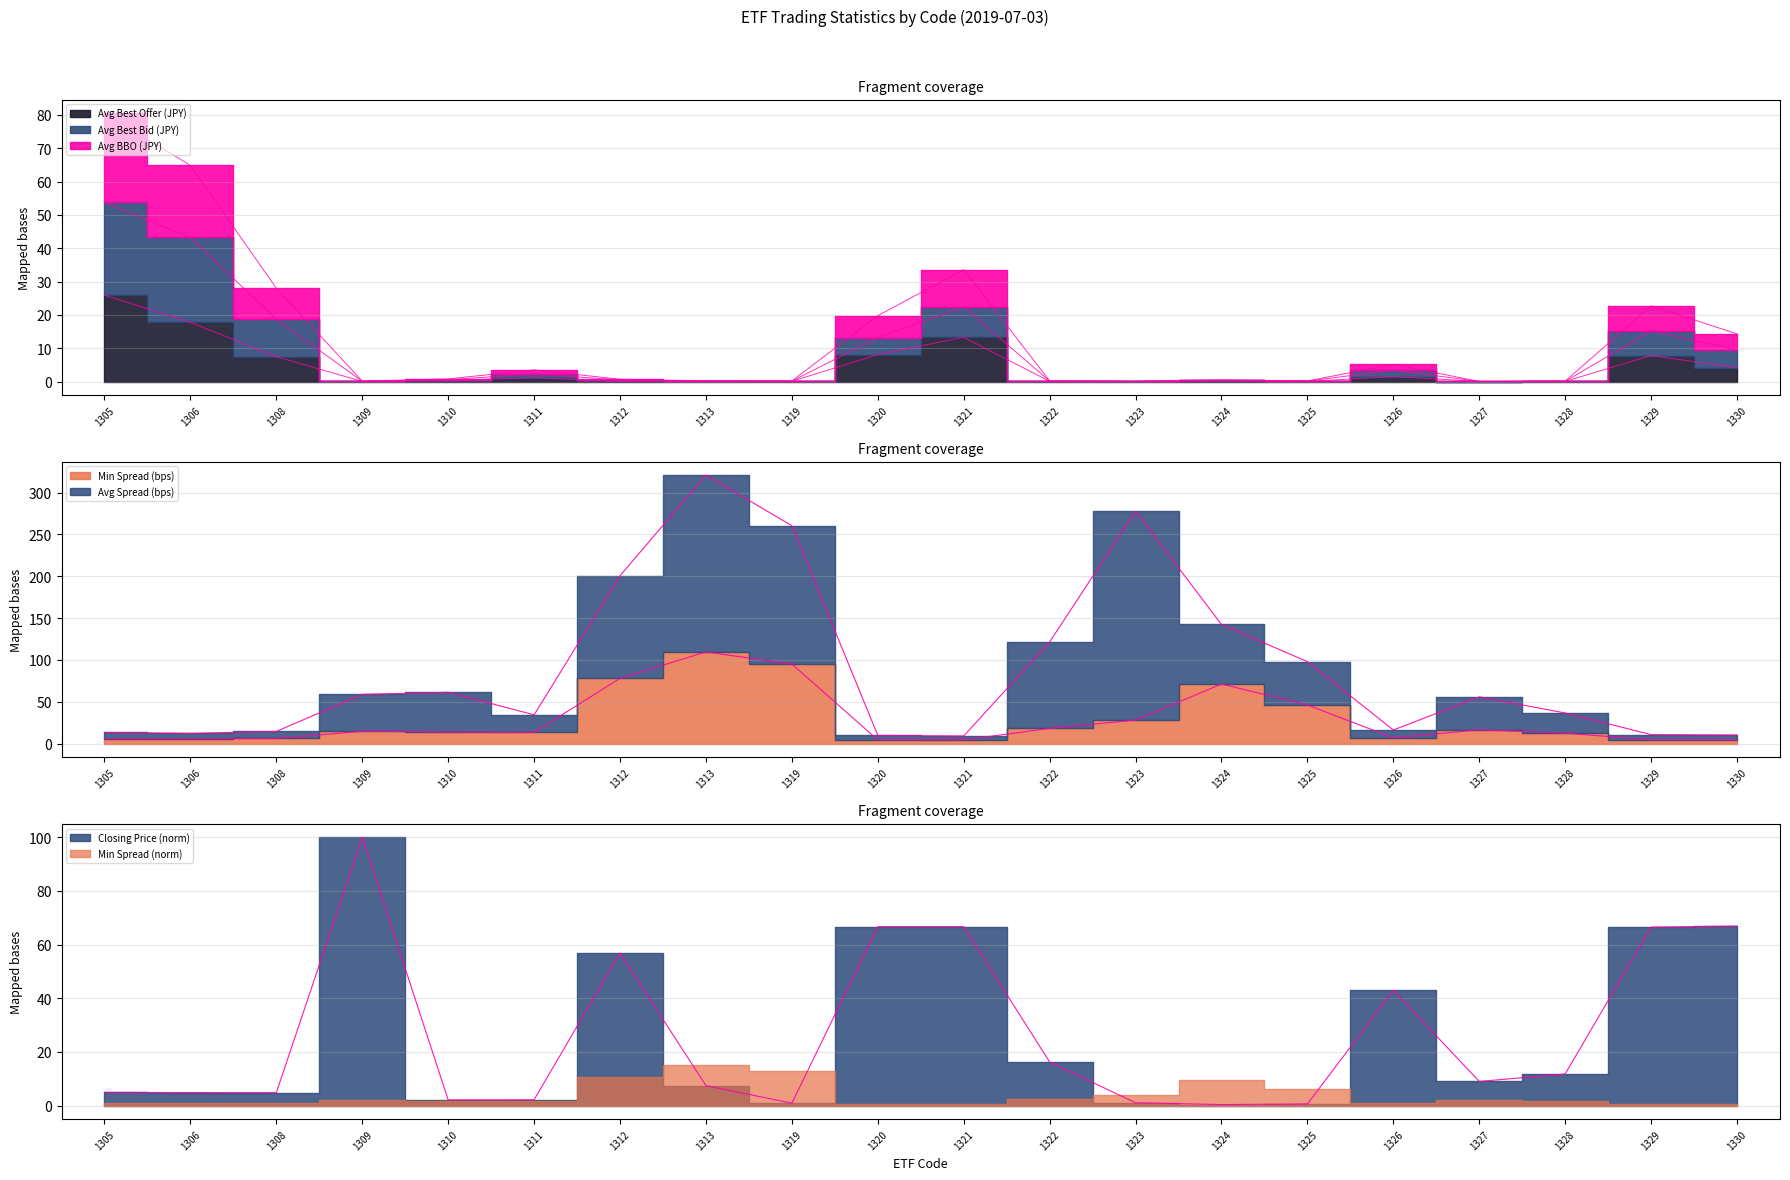

How many values in the Closing Price series exceed 9?

10